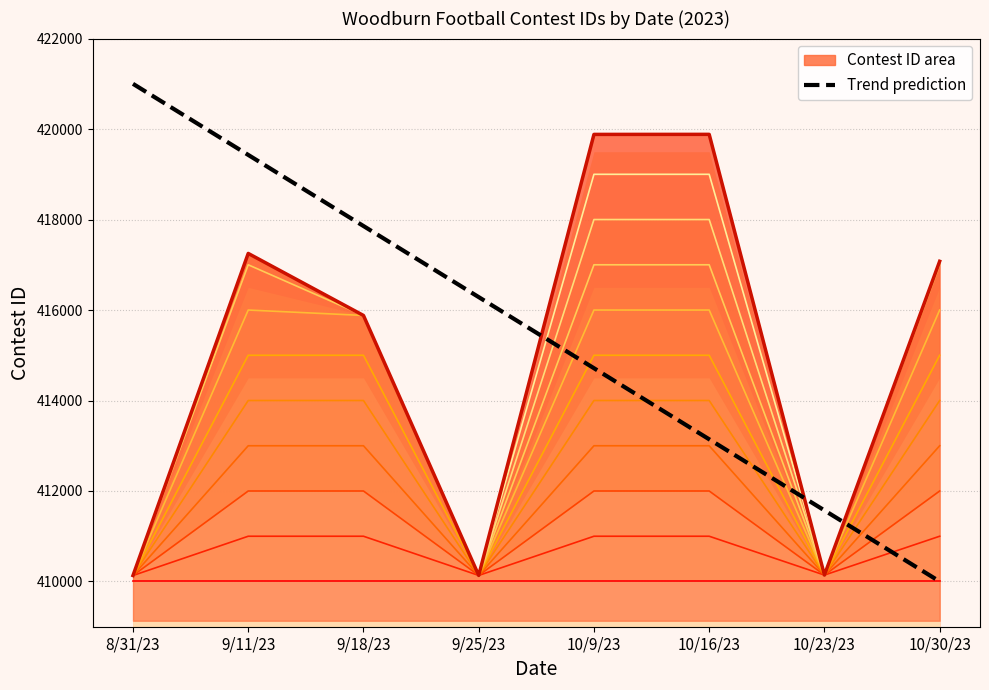

Reading right to left, what are all the values shown in this chart?

10/30/23=417077	10/23/23=410142	10/16/23=419883	10/9/23=419882	9/25/23=410134	9/18/23=415880	9/11/23=417251	8/31/23=410132